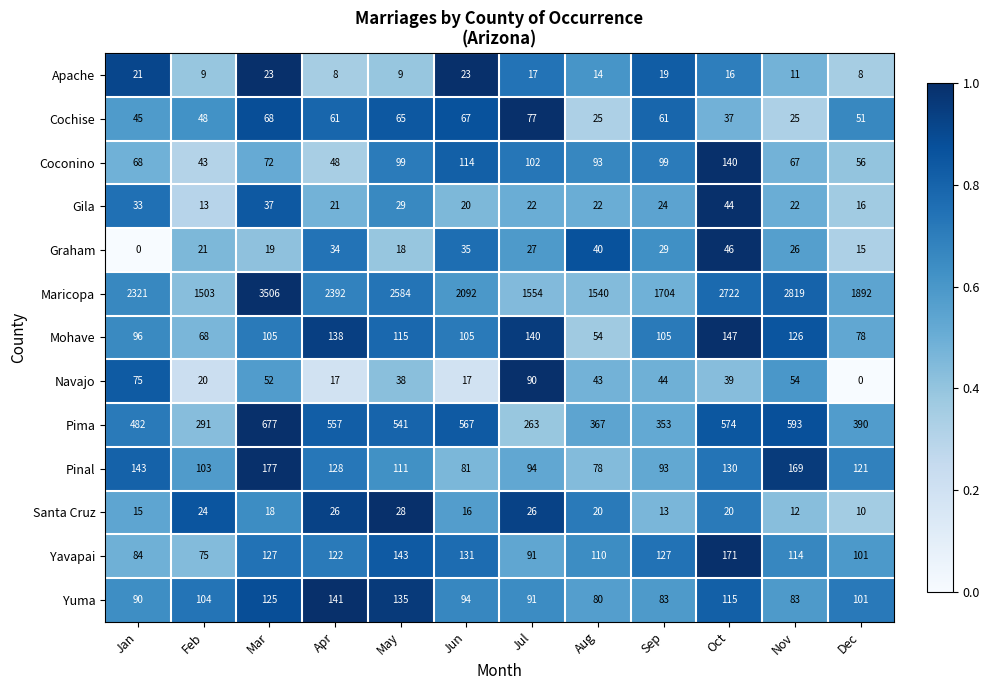

At which label is Pima closest to 470?

Jan